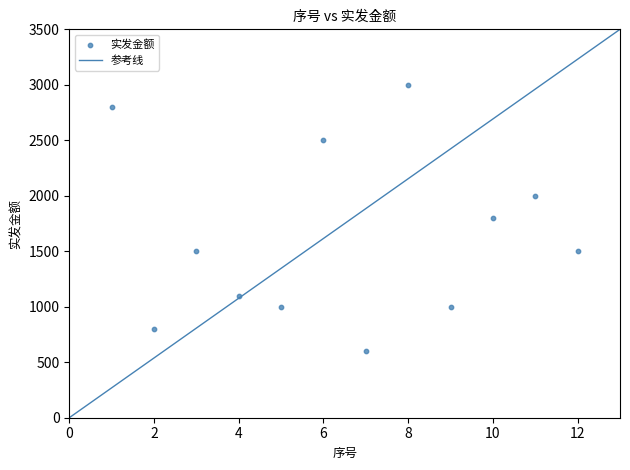

What is the average Y value?

1633